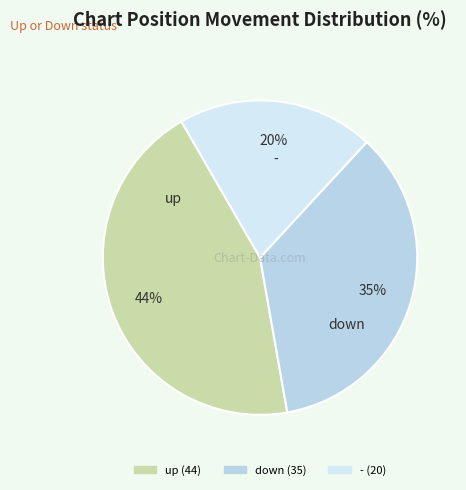

Approximately how many times larger is the value at up compared to -?

2.2